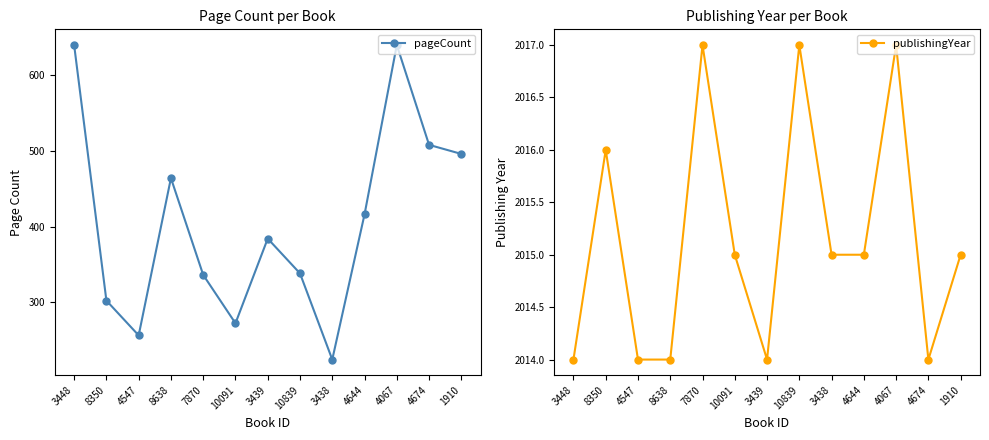

Reading right to left, list all the values displayed in this chart.

pageCount: 1910=496	4674=508	4067=640	4644=416	3438=224	10839=338	3439=384	10091=272	7870=336	8638=464	4547=256	8350=302	3448=640
publishingYear: 1910=2015	4674=2014	4067=2017	4644=2015	3438=2015	10839=2017	3439=2014	10091=2015	7870=2017	8638=2014	4547=2014	8350=2016	3448=2014